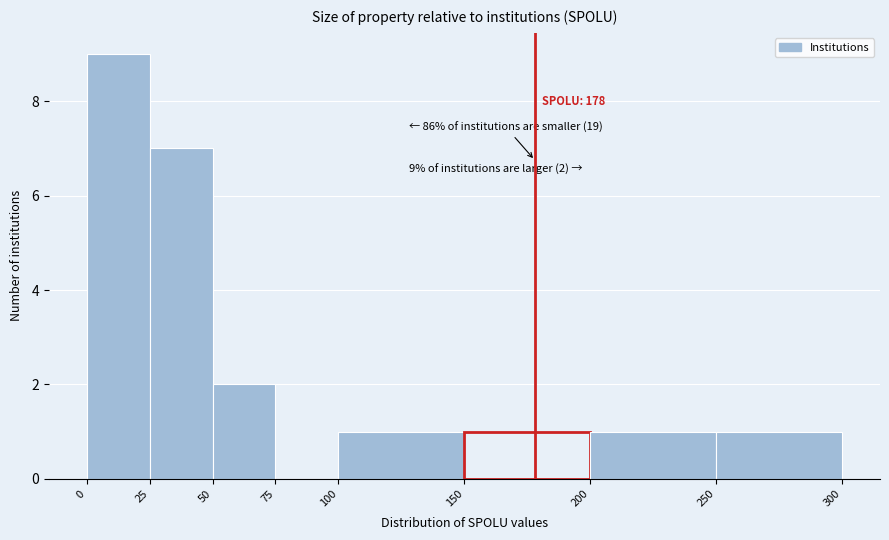

Which range on the x-axis has the tallest bar?

0 to 25